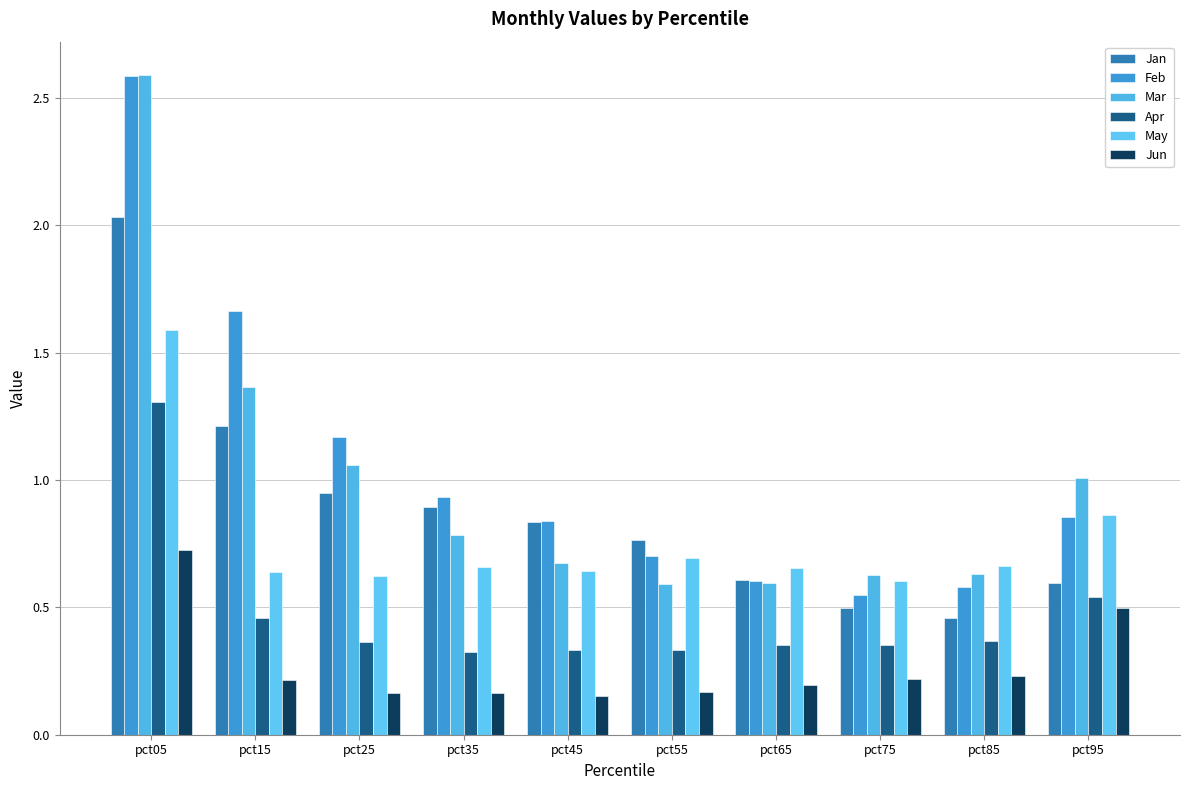

Which has a higher value, pct15 or pct45?

pct15